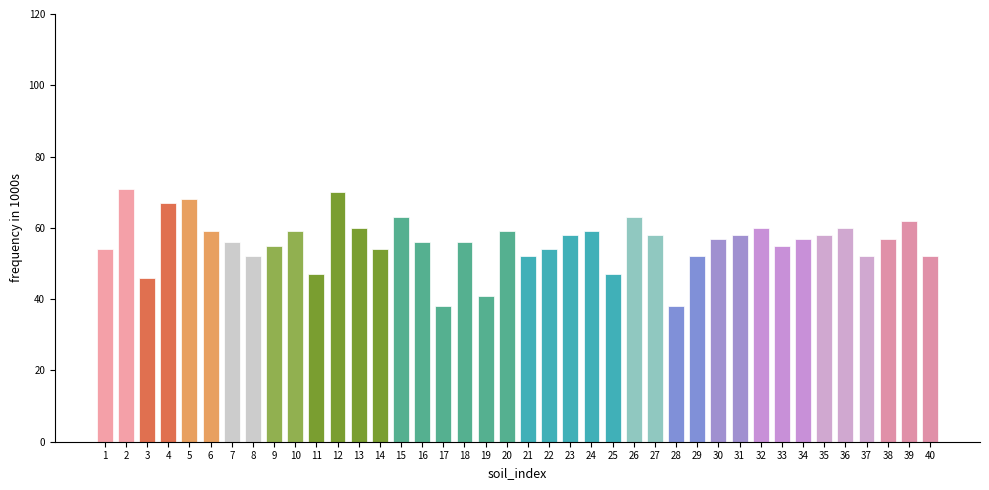

What is the average value?

56